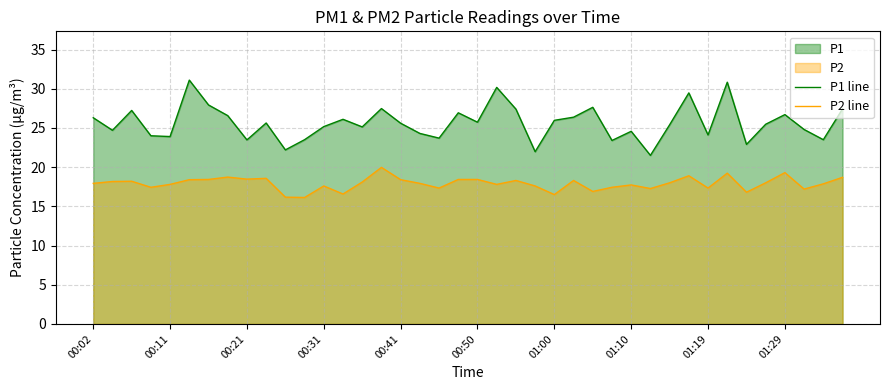

Reading right to left, extract all data points from this chart.

P1 line: 27.4	23.5	24.8	26.7	25.5	22.9	30.8	24.1	29.5	25.4	21.5	24.6	23.4	27.6	26.4	26.0	22.0	27.4	30.2	25.7	26.9	23.7	24.3	25.6	27.5	25.1	26.1	25.2	23.5	22.2	25.6	23.5	26.6	27.9	31.1	23.9	24.0	27.2	24.7	26.3
P2 line: 18.7	17.9	17.2	19.3	18.0	16.8	19.2	17.3	18.9	18.0	17.3	17.7	17.4	16.9	18.3	16.5	17.6	18.3	17.8	18.4	18.4	17.3	17.9	18.4	20.0	18.1	16.6	17.6	16.1	16.2	18.6	18.5	18.7	18.4	18.4	17.8	17.4	18.2	18.2	17.9